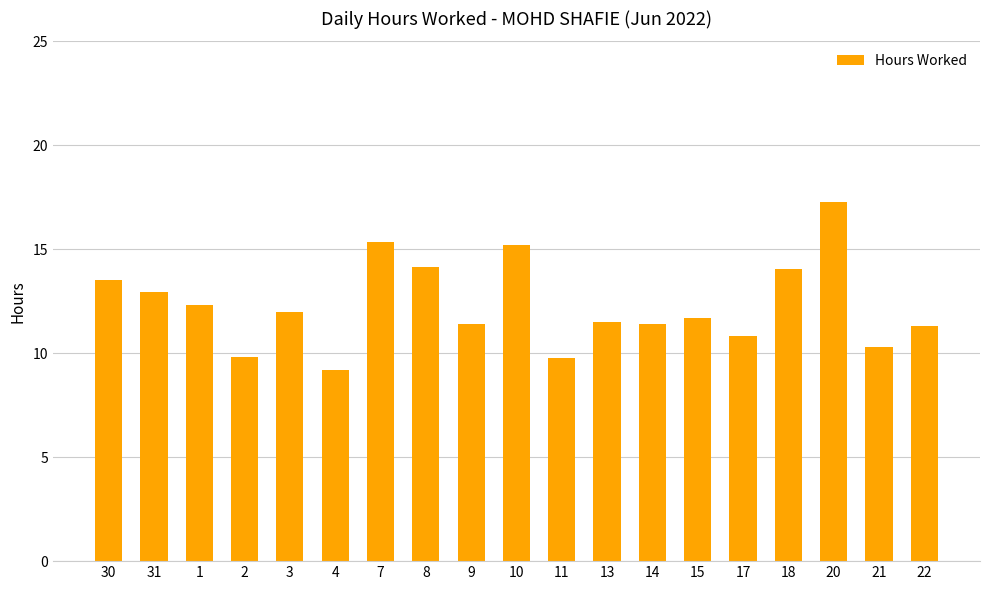

What is the change in value from 9 to 21?

-1.1